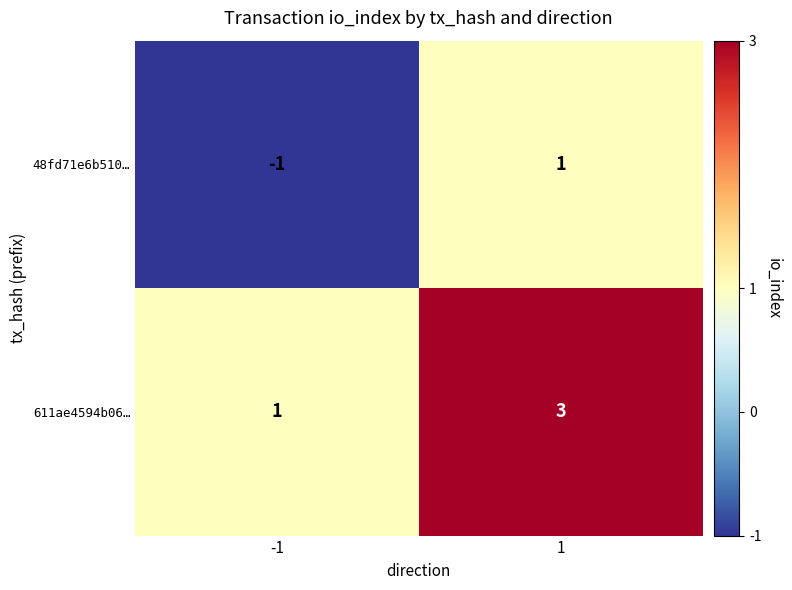

List the series in order of their peak value, lowest first.

48fd71e6b510…, 611ae4594b06…